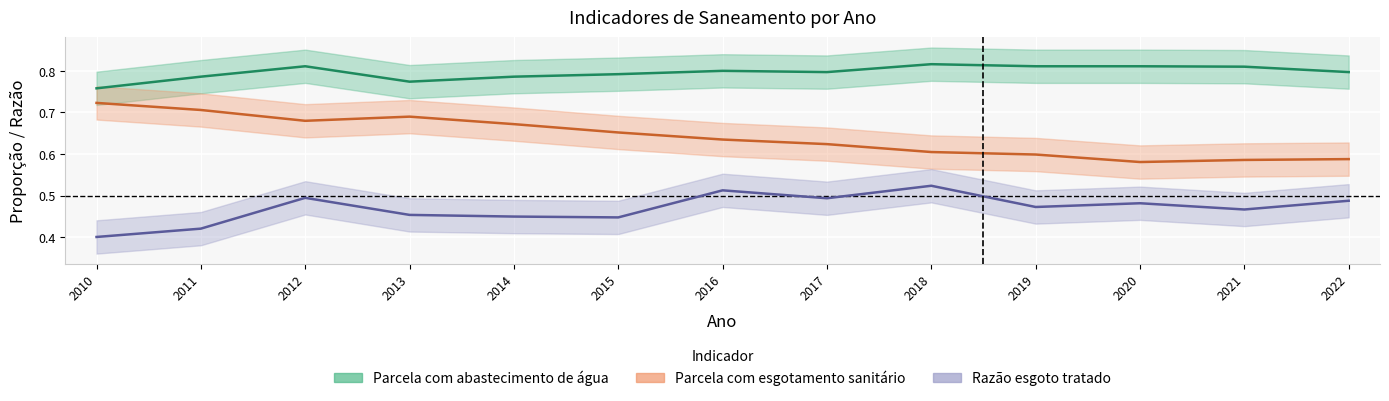

What is the sum of the Razão esgoto tratado values at 2011 and 2020?

0.9